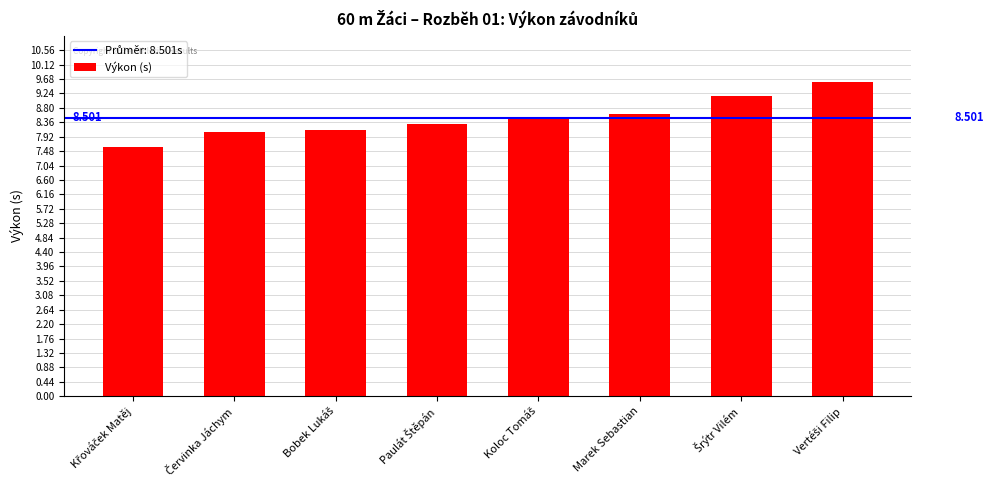

What is the sum of all values?

68.0